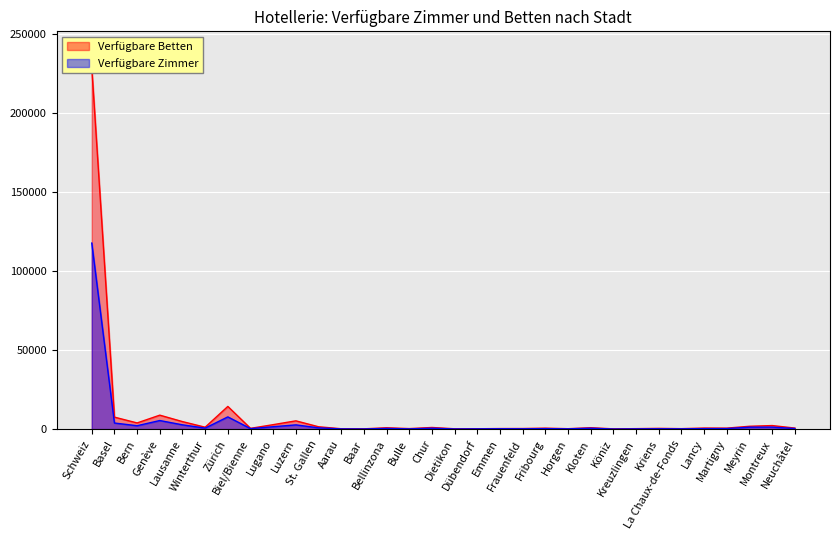

What is the difference between the maximum and second lowest values in the Verfügbare Betten series?

228463